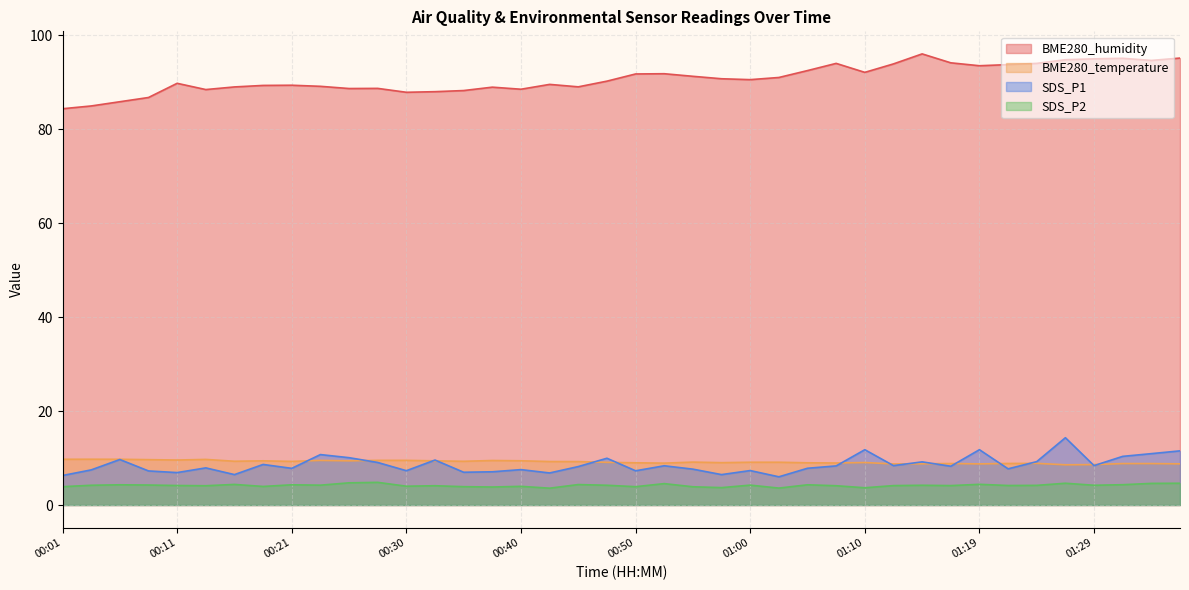

Which series has the largest total across all categories?

BME280_humidity